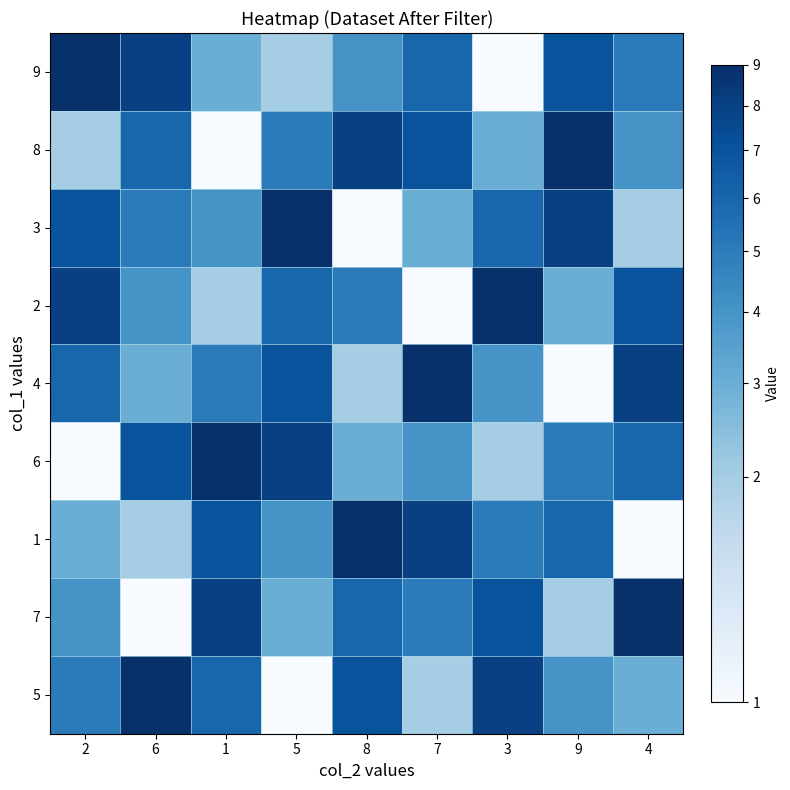

List the series in order of their peak value, lowest first.

9, 8, 3, 2, 4, 6, 1, 7, 5